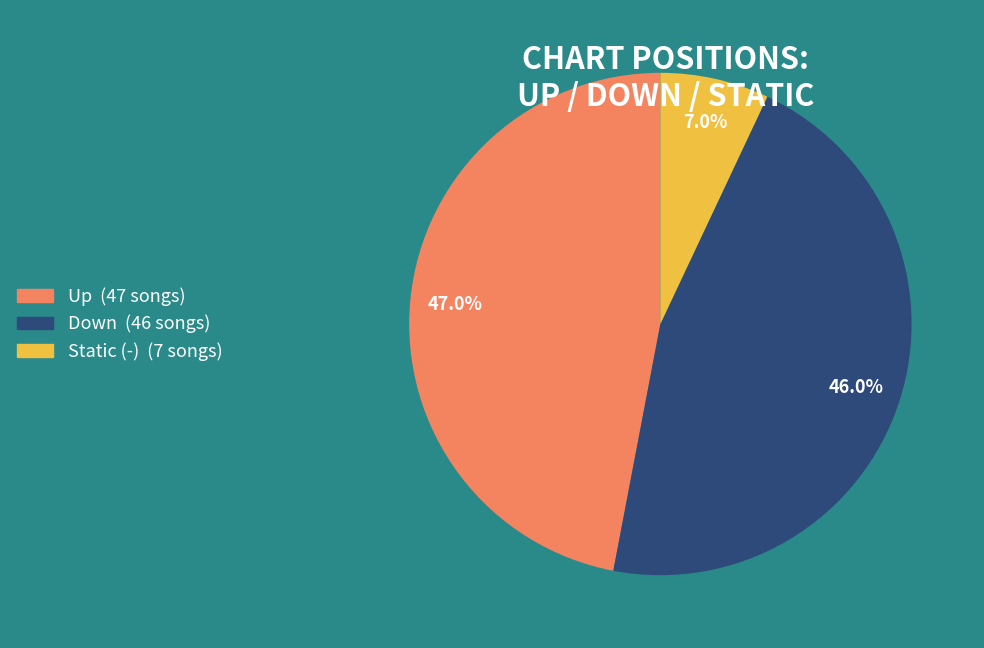

Is there a majority slice in this chart?

No